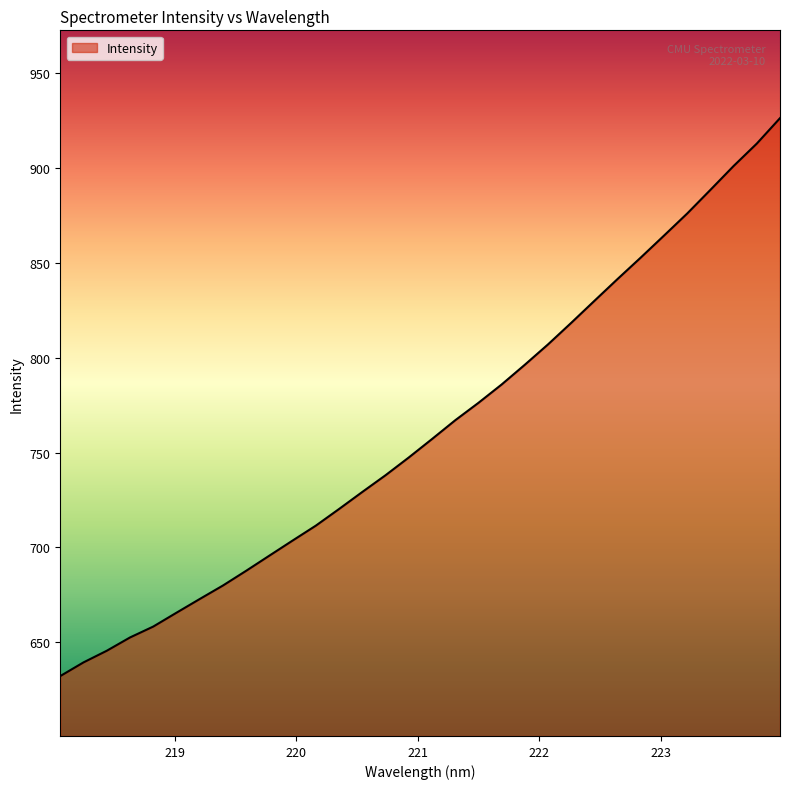

What is the minimum value shown in the chart?

632.1